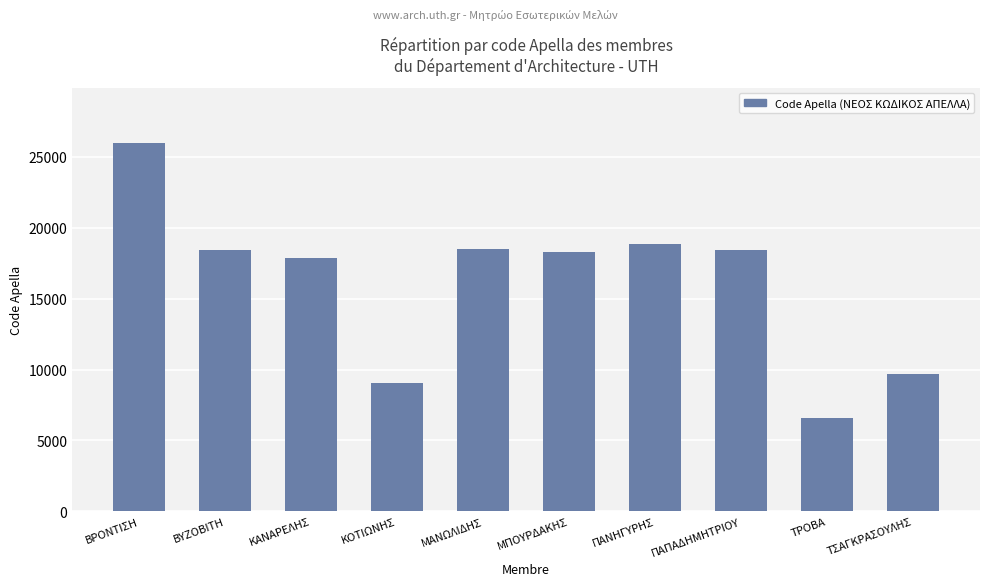

True or false: the data shows 6605 at ΤΣΑΓΚΡΑΣΟΥΛΗΣ.

False